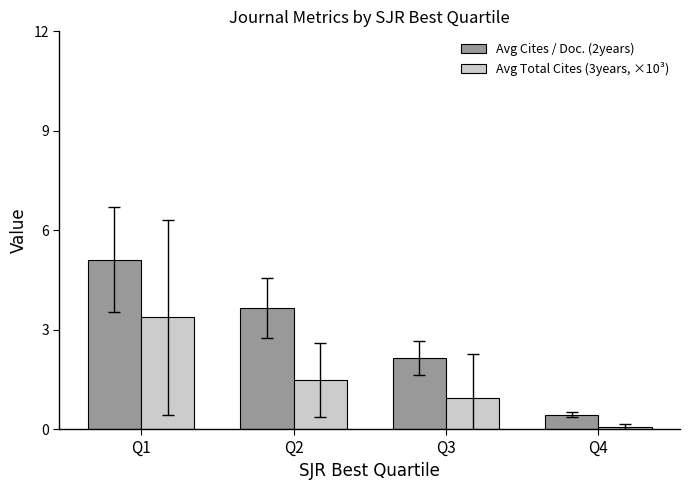

The Avg Cites / Doc. (2years) series shows 3.6 at Q2. True or false?

True